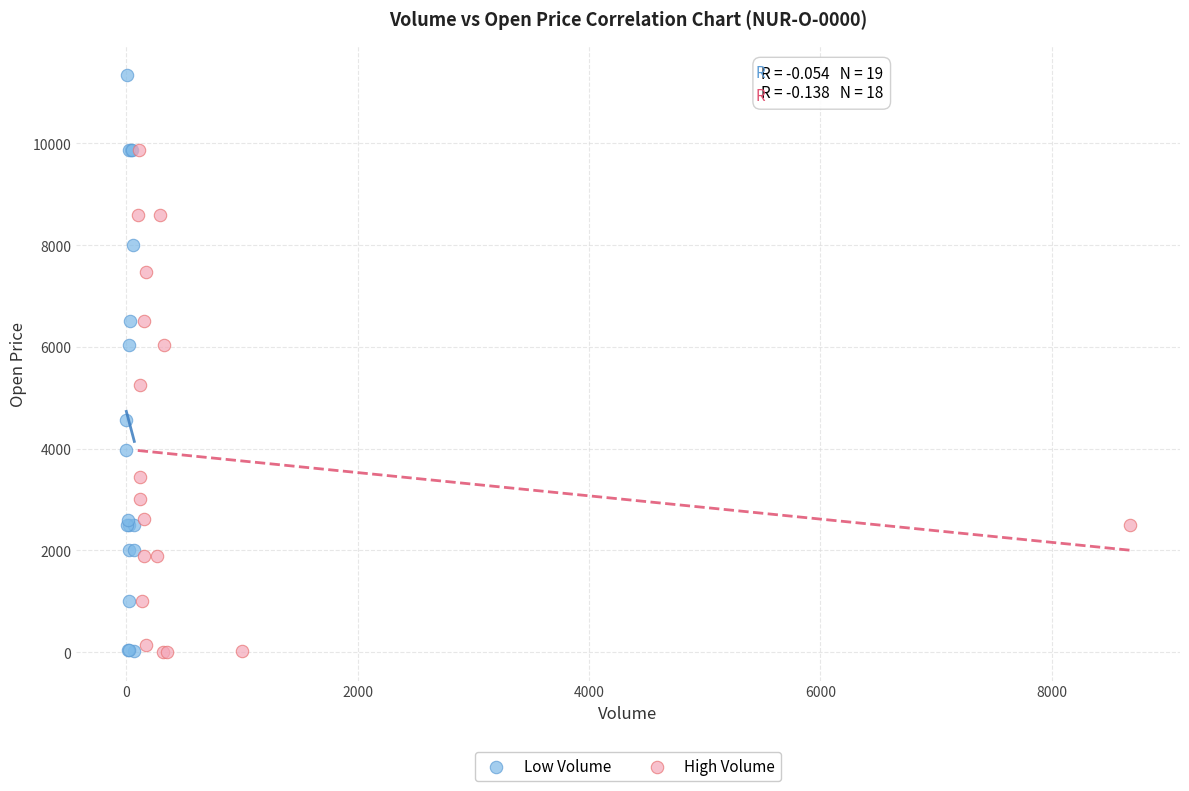

Which series has the largest Y range (max minus min)?

Low Volume